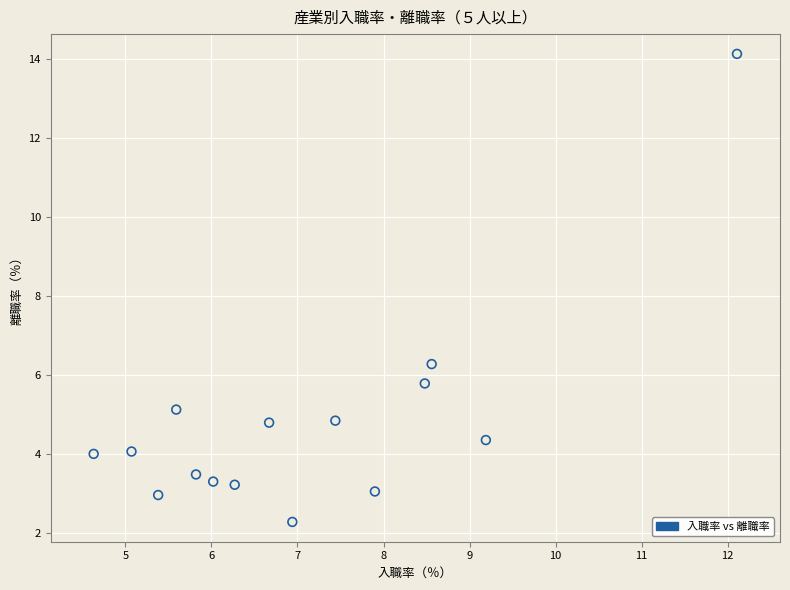

What is the range of X values (max minus min)?

7.5